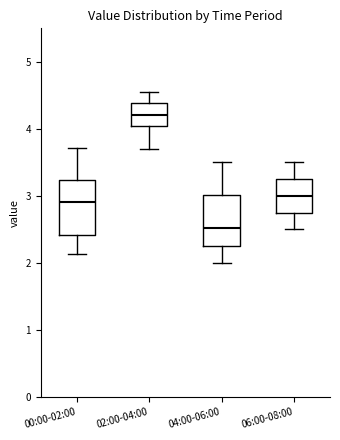

Where is the upper edge of the box for 02:00-04:00 on the y-axis? The values are not printed on the chart, so give them approximately, as read against the axis.

4.4